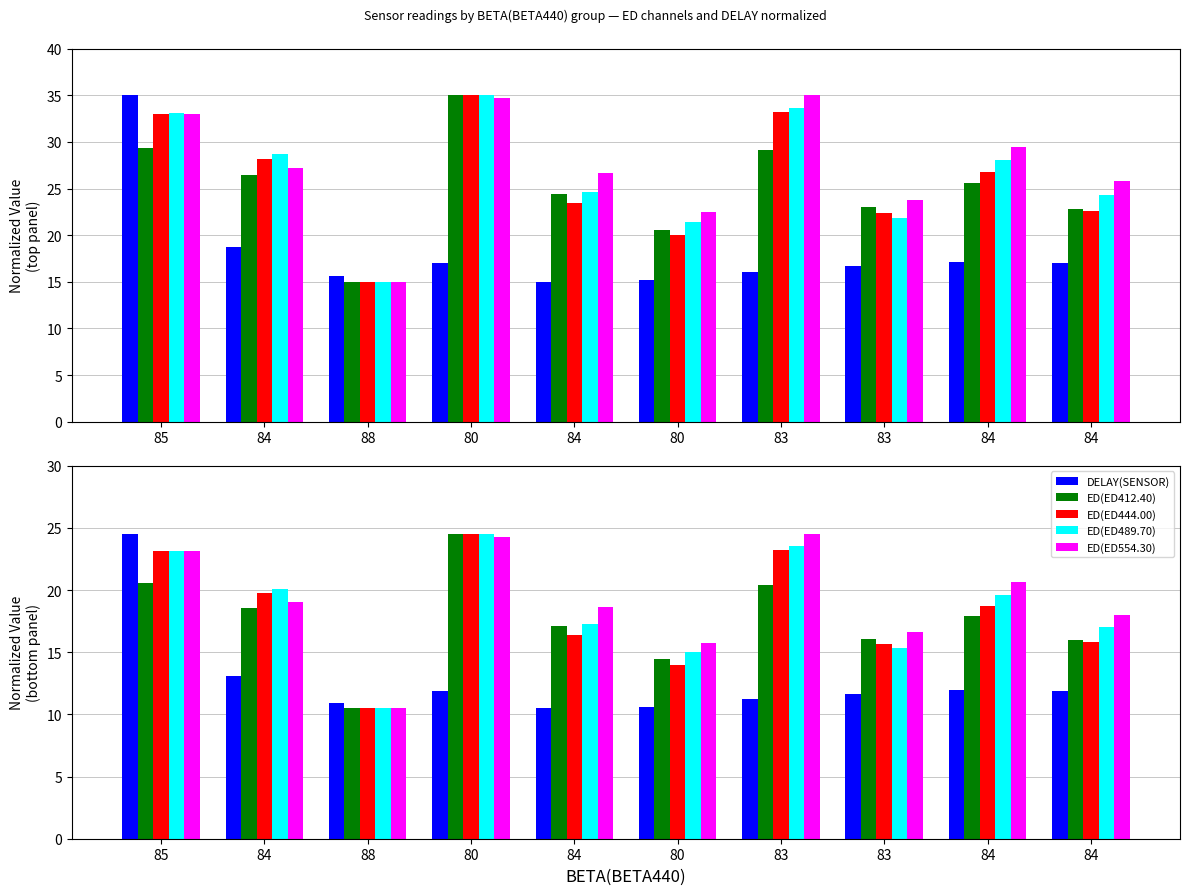

What is the average value of the ED(ED412.40) series?

17.6